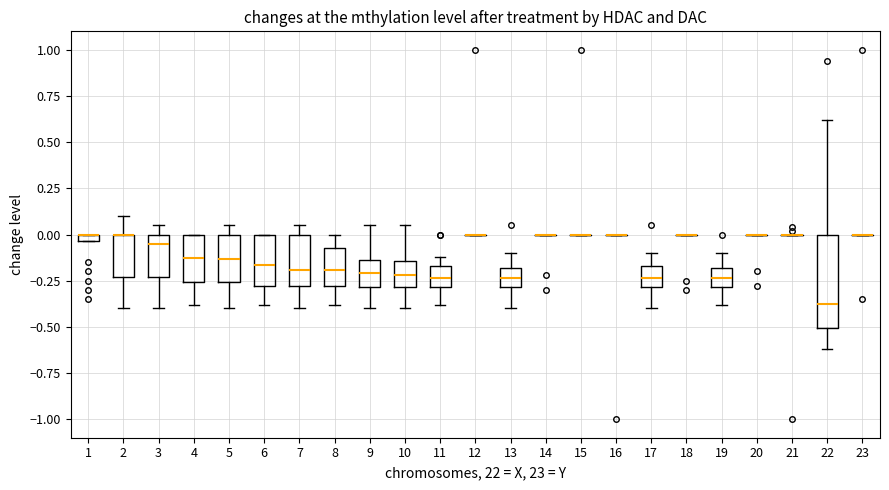

Which box is the tallest, from its lower edge to its upper edge?

22